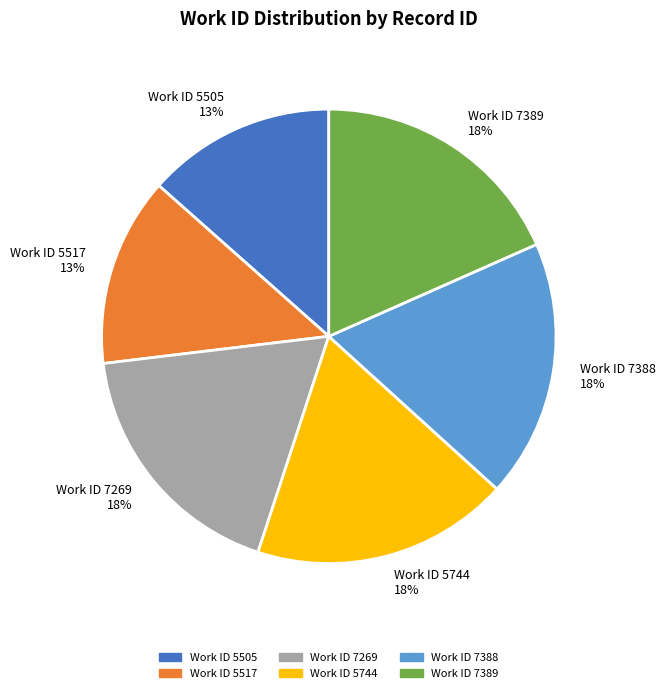

Is there any slice that represents more than half of the pie?

No